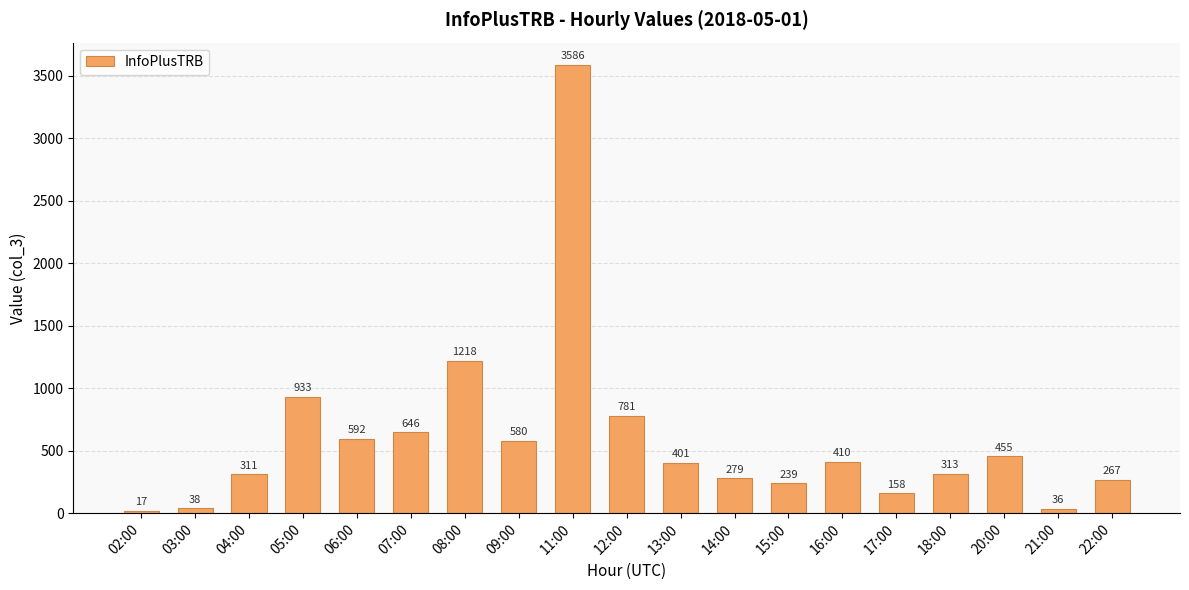

What position from the left is 13:00?

11